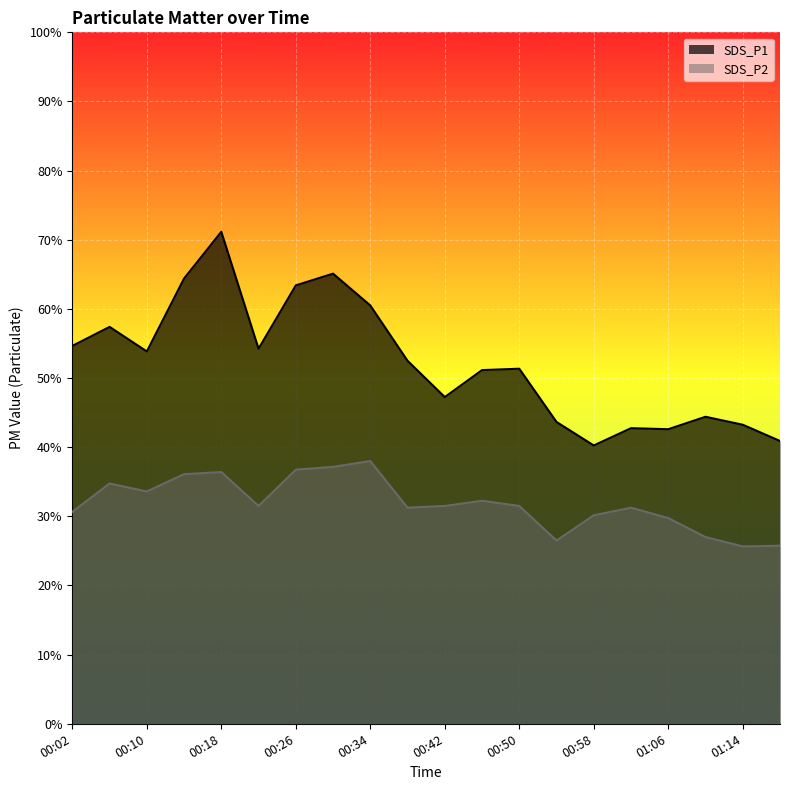

What are all the series names shown in the legend?

SDS_P1, SDS_P2